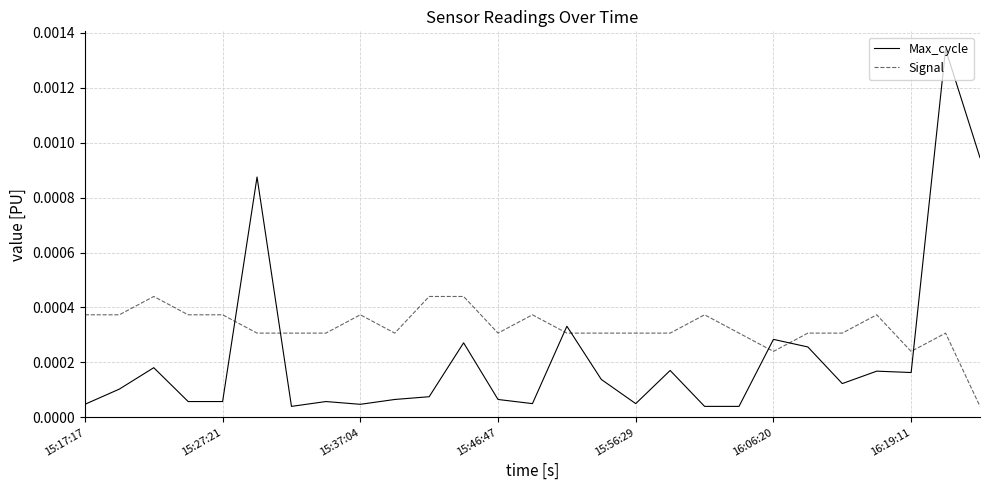

True or false: Max_cycle and Signal intersect in this chart.

True